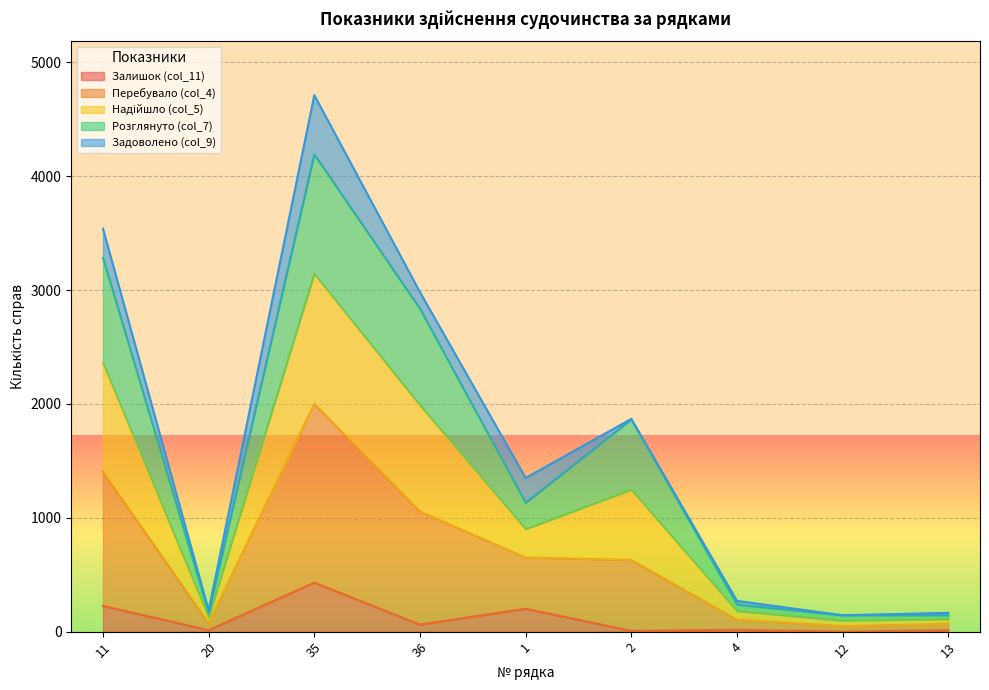

At which category is the sum across all series the highest?

35